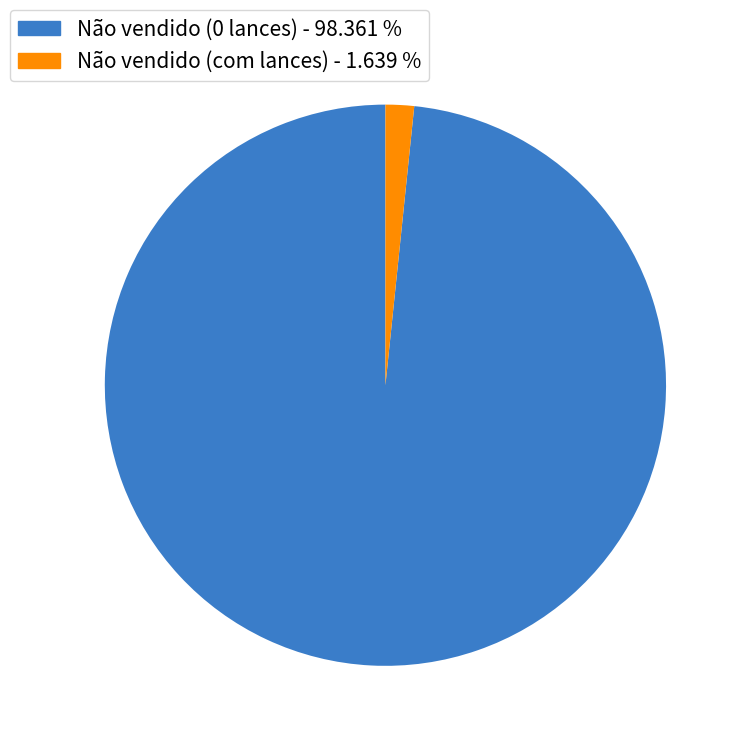

Does Não vendido (com lances) - 1.639 % account for over 50% of the chart?

No